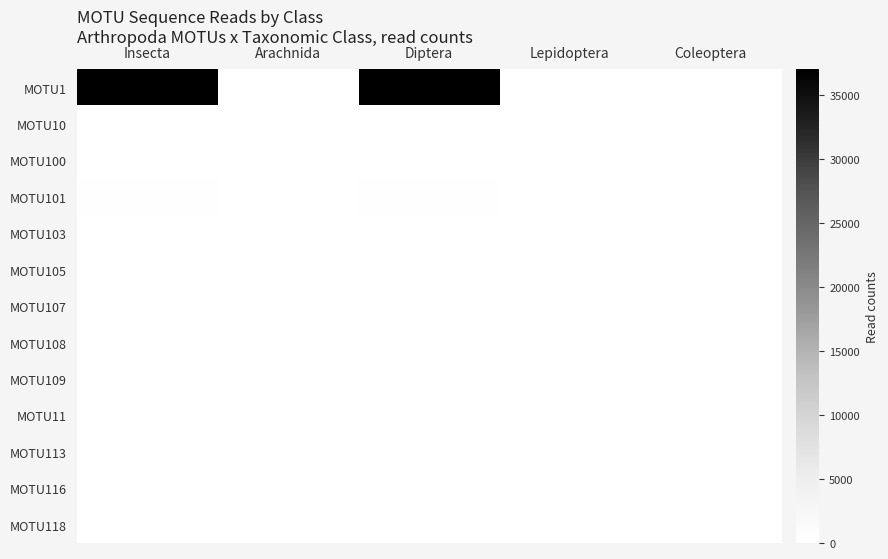

At Diptera, list the series in order from largest to smallest.

MOTU1, MOTU101, MOTU10, MOTU113, MOTU109, MOTU118, MOTU108, MOTU100, MOTU103, MOTU105, MOTU107, MOTU11, MOTU116